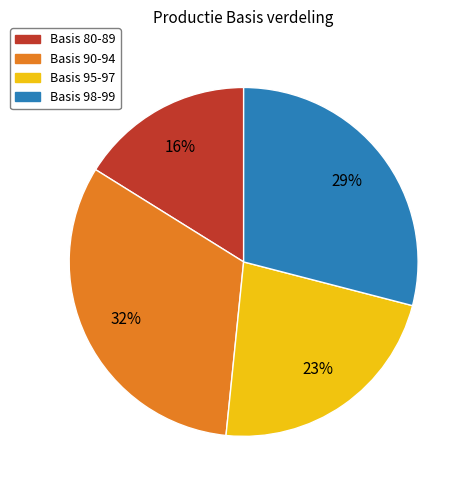

Is Basis 90-94 the majority of the pie?

No